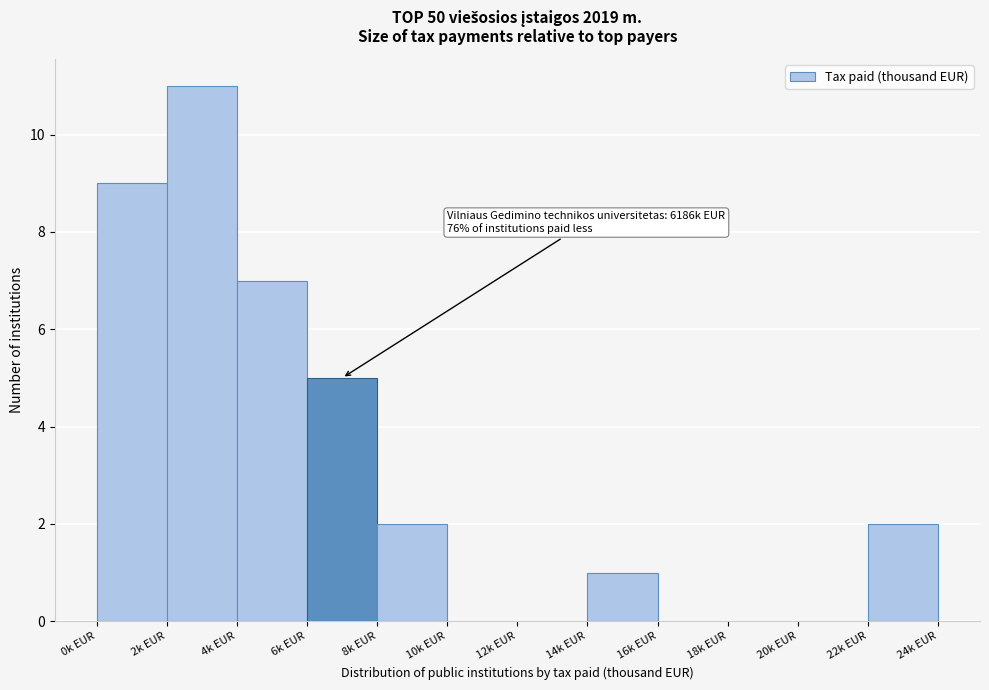

Reading left to right, transcribe all the data shown in this chart.

0k EUR=9	2k EUR=11	4k EUR=7	6k EUR=5	8k EUR=2	10k EUR=0	12k EUR=0	14k EUR=1	16k EUR=0	18k EUR=0	20k EUR=0	22k EUR=2